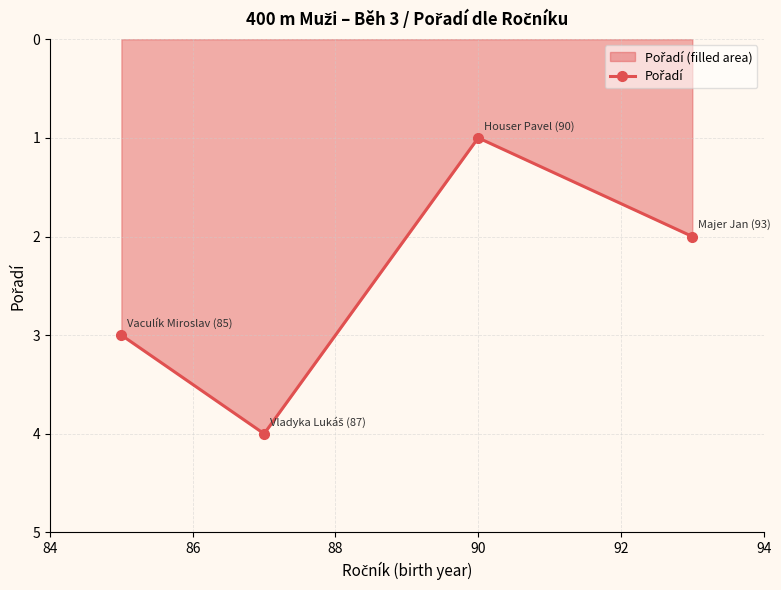

What is the greatest value displayed?

4